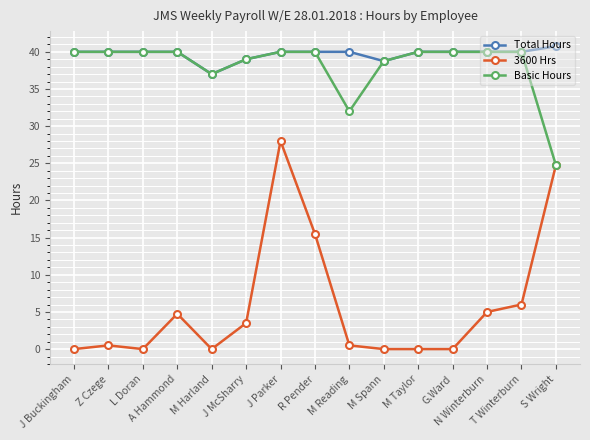

At how many categories does at least one series exceed 18?

15